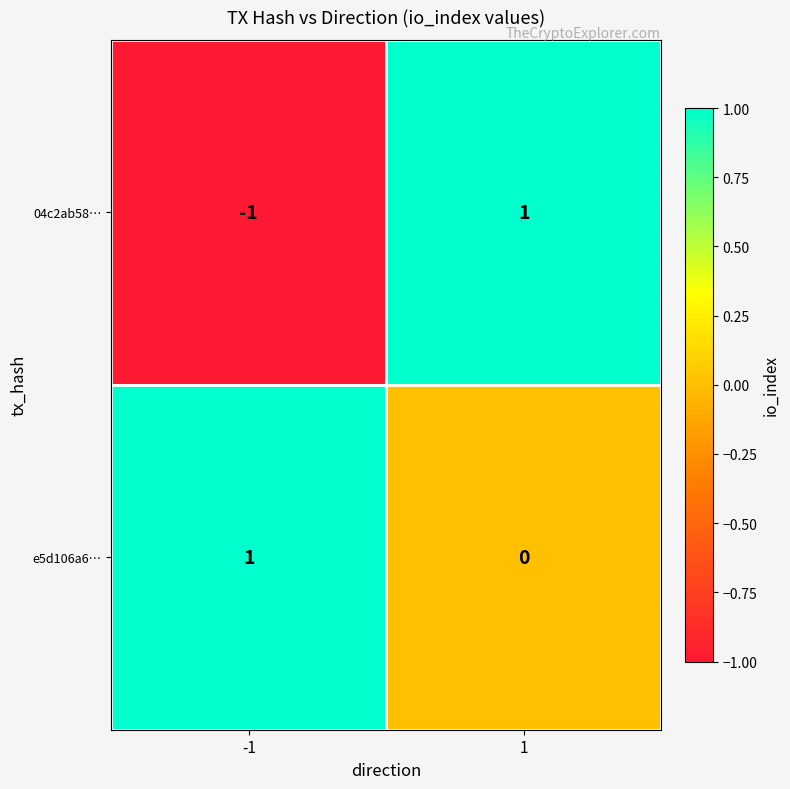

Reading left to right, extract all data points from this chart.

04c2ab58…: -1=-1	1=1
e5d106a6…: -1=1	1=0